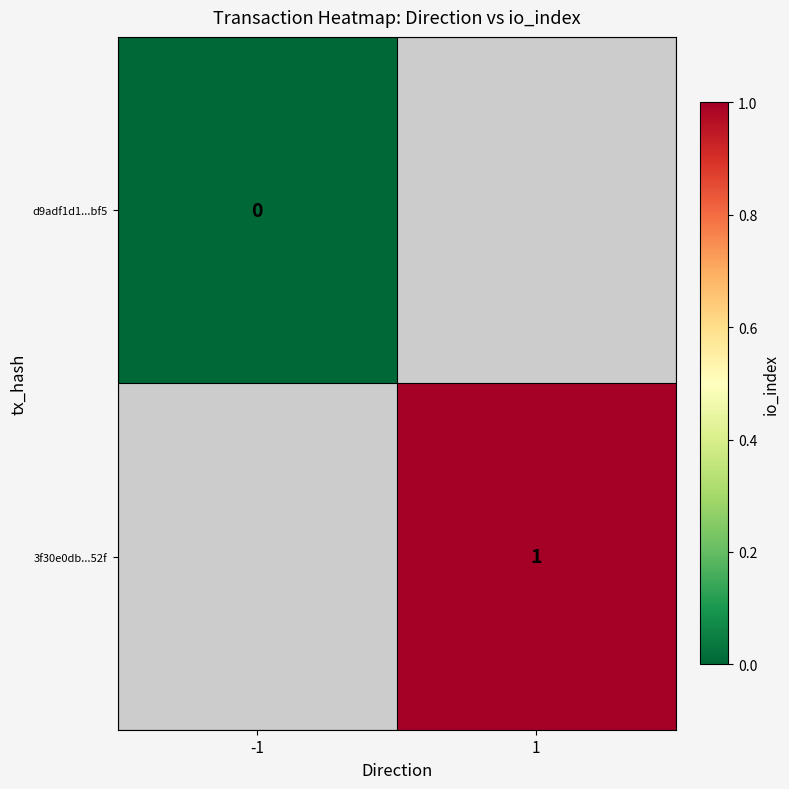

The 3f30e0db...52f series shows 1 at 1. True or false?

True